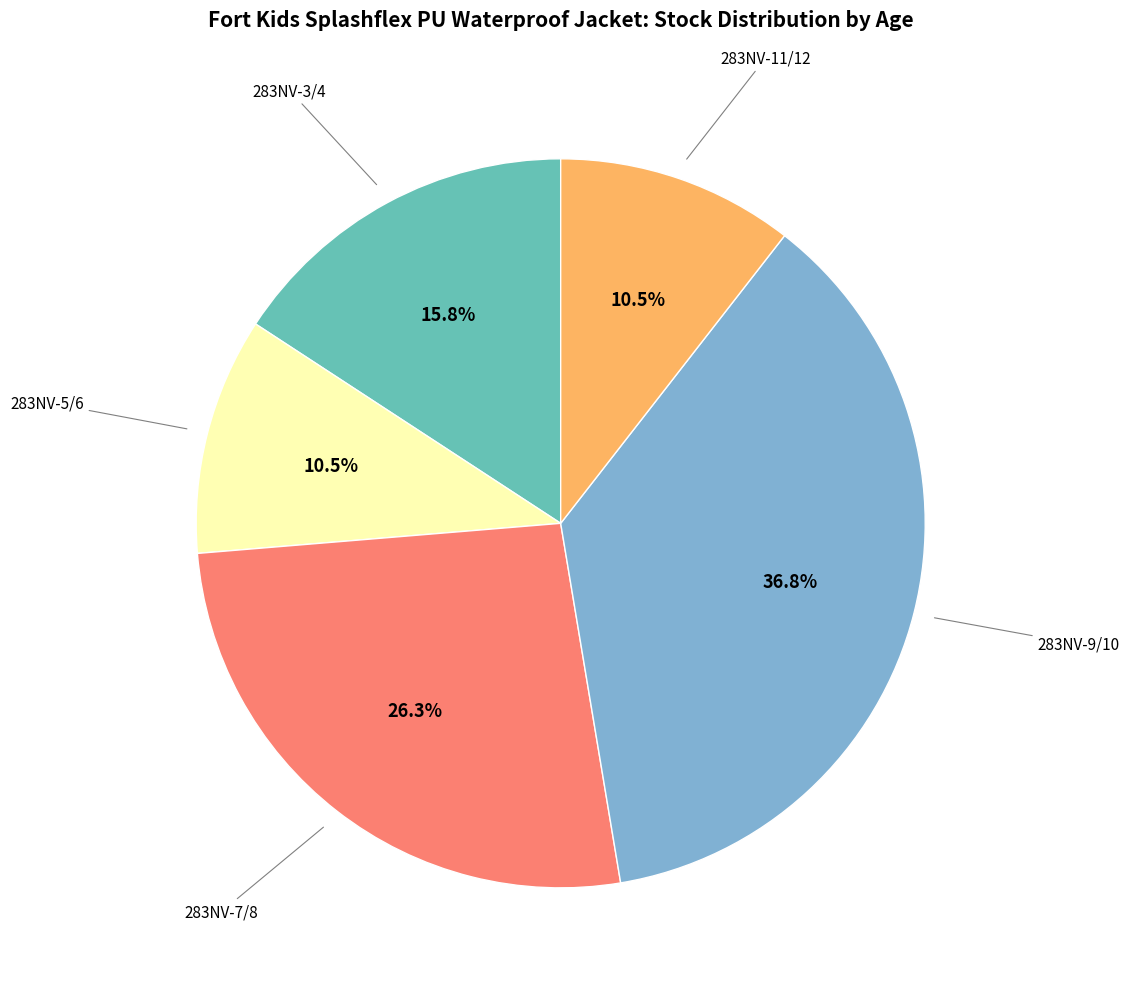

Is there a majority slice in this chart?

No